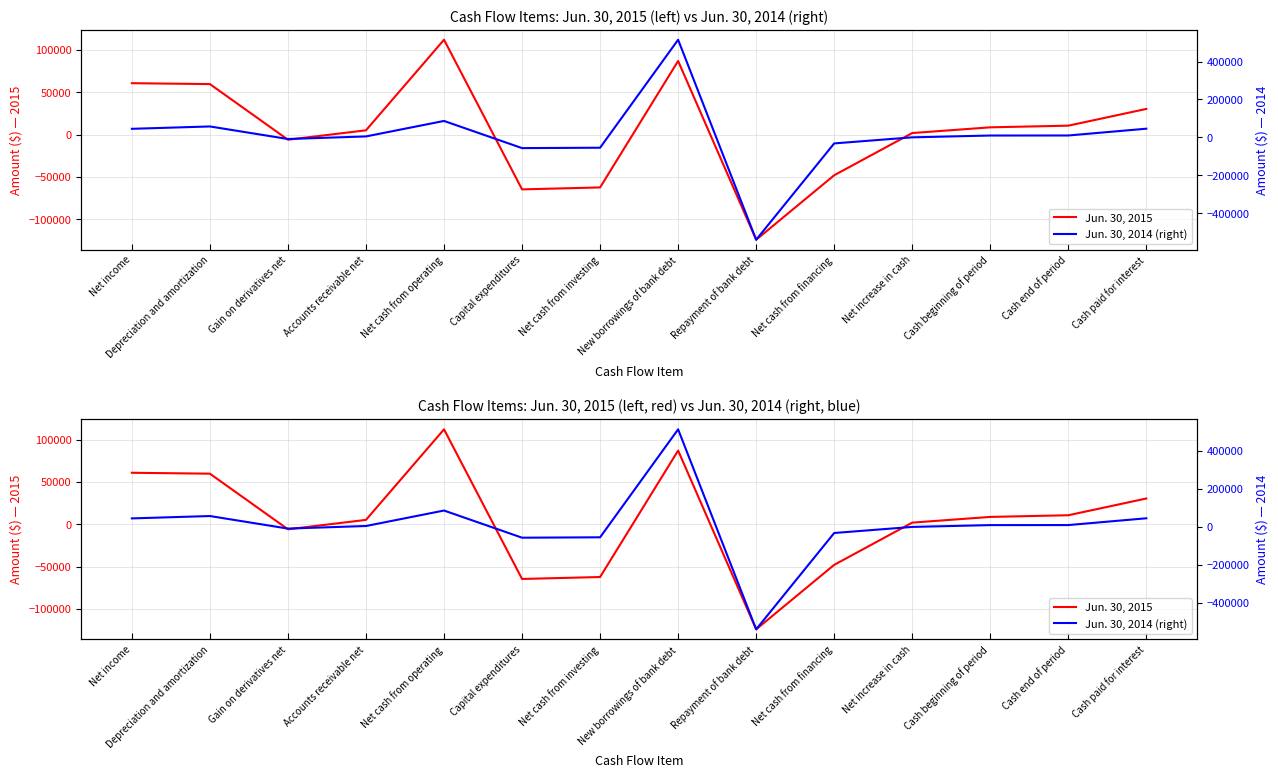

The value of Jun. 30, 2015 at Net income is 30974. True or false?

False